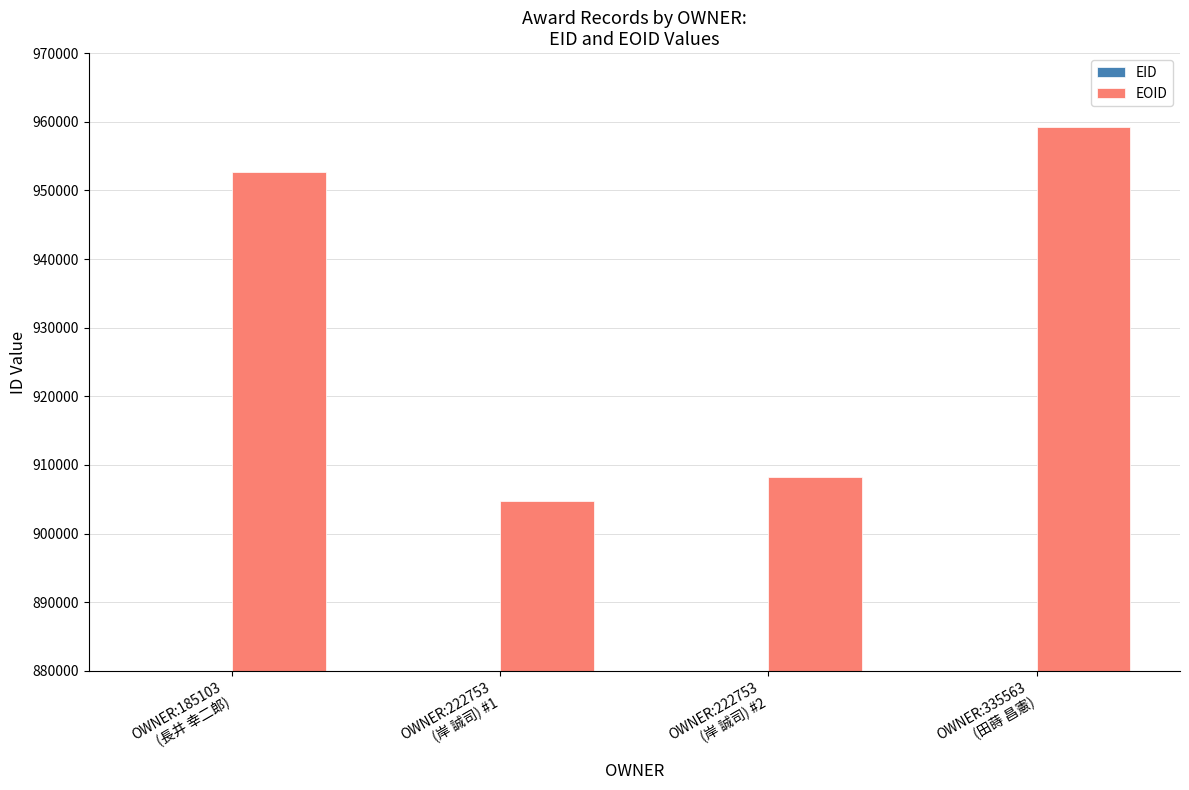

What is the lowest value of the EID series?

338830